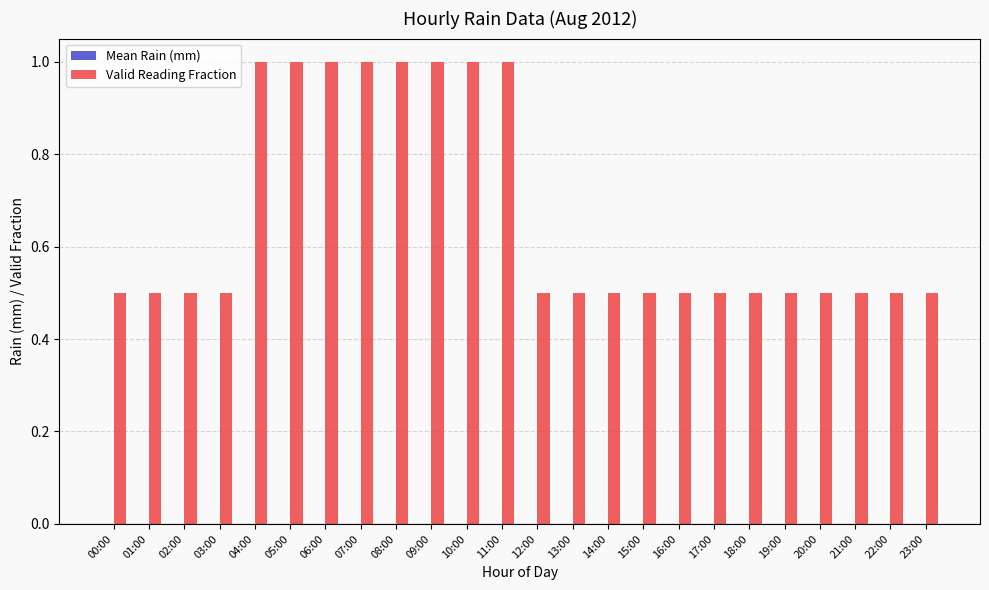

The value at 04:00 is 1.0. True or false?

True